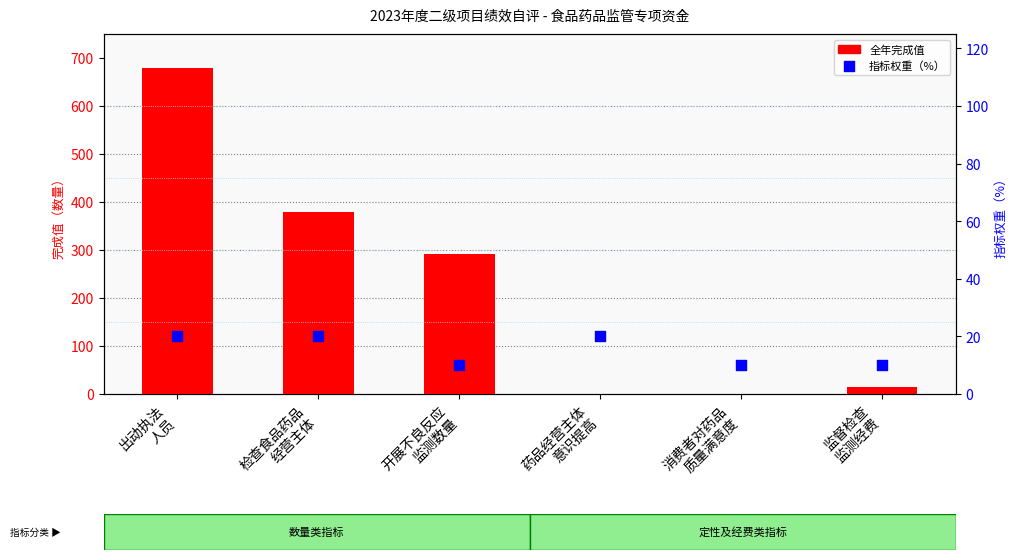

Is the value of 指标权重（%） at 消费者对药品
质量满意度 greater than the value of 全年完成值 at 检查食品药品
经营主体?

No